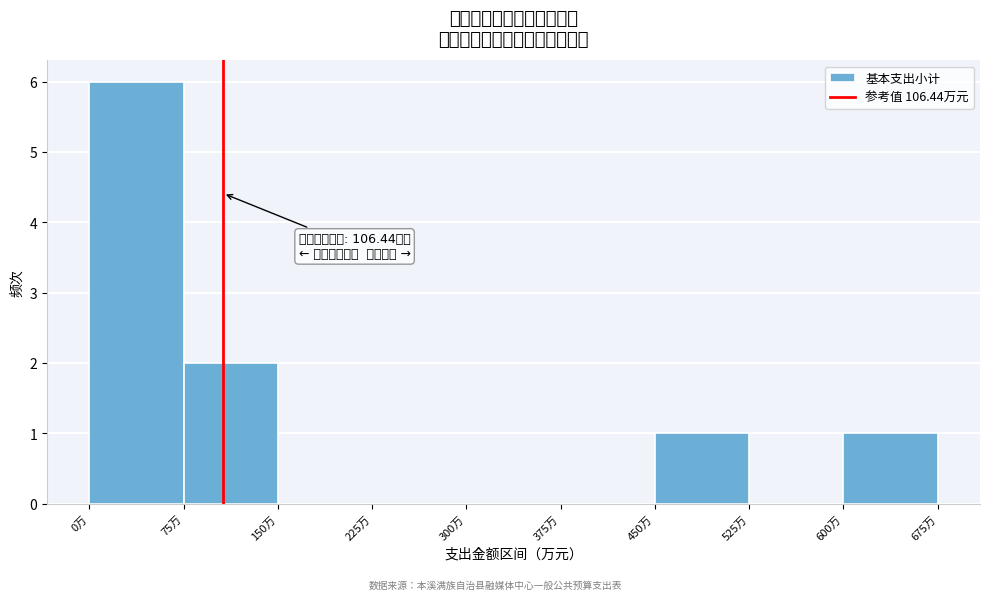

Which range on the x-axis has the tallest bar?

0 to 75